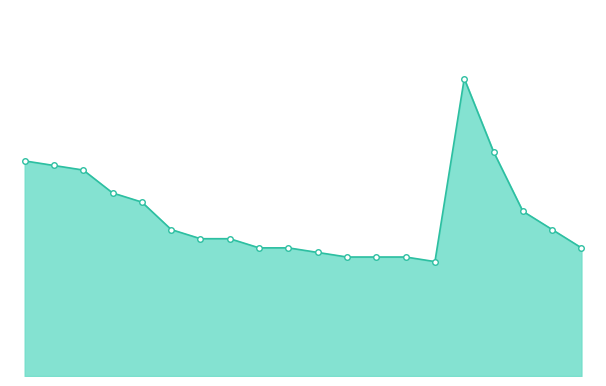

How many points are lower than both their immediate neighbors (excluding endpoints)?

1